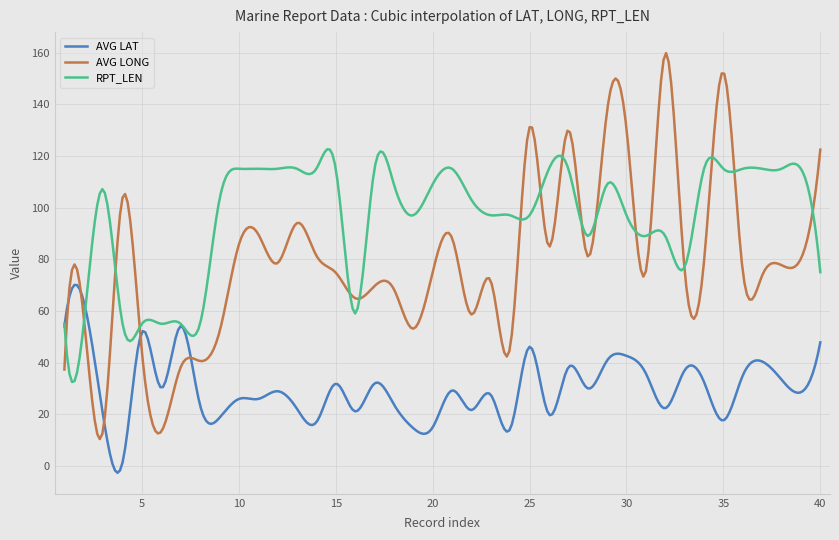

What is the lowest value of the RPT_LEN series?

32.5